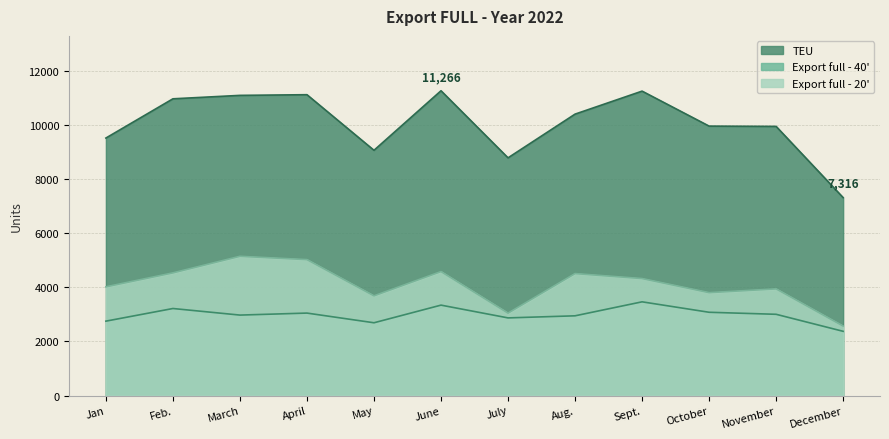

How many interior local valleys does the Export full - 20' series have?

3